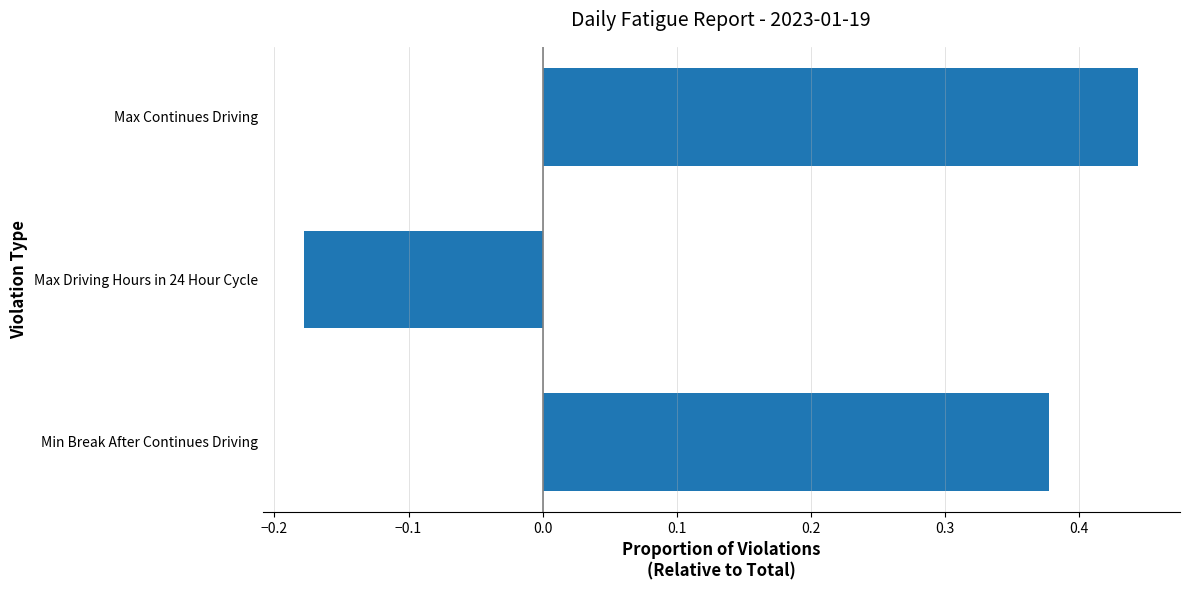

Which category has the highest value across all series?

Max Continues Driving